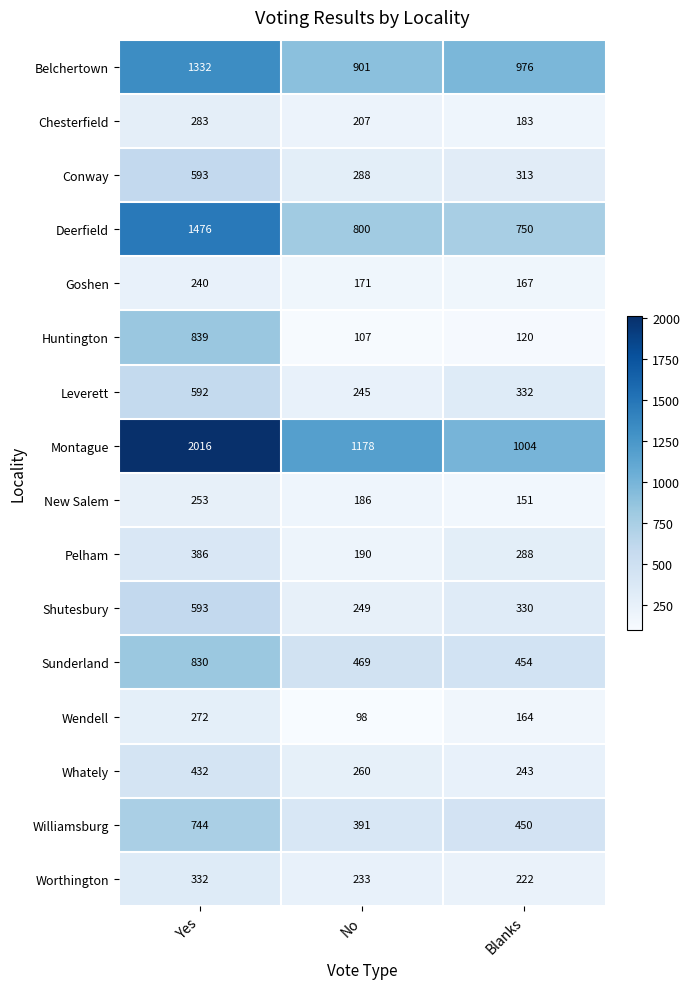

What is the sum of all Montague values?

4198